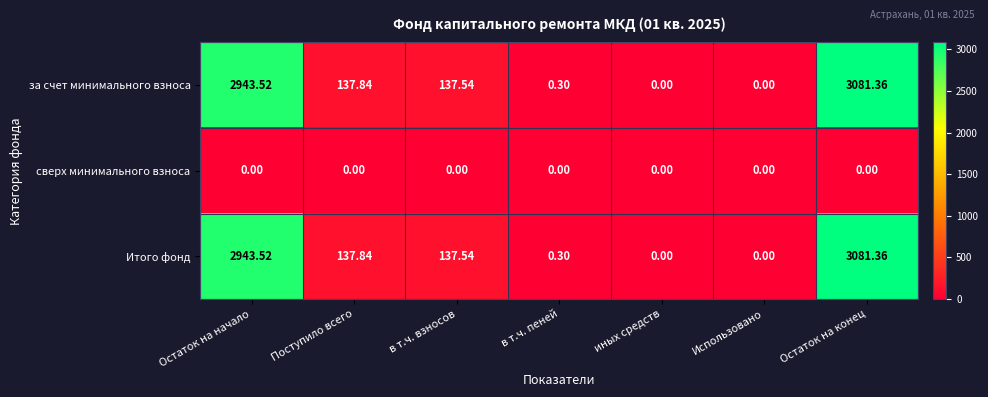

At which label is Итого фонд closest to 1540?

Поступило всего